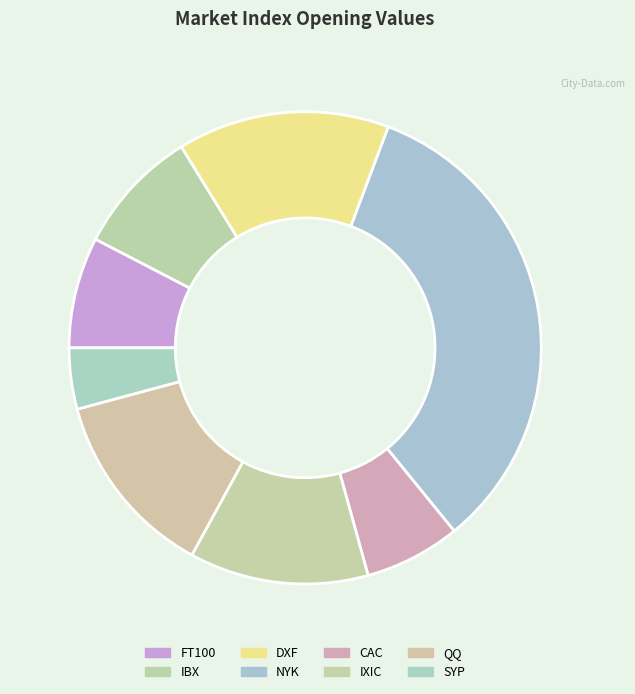

To the nearest percent, what percentage of the pie is SYP?

4%